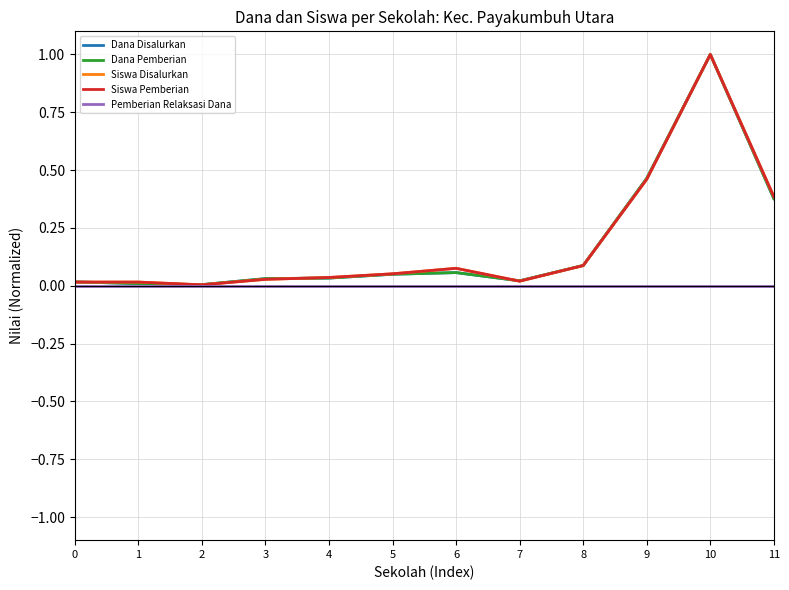

True or false: Siswa Pemberian and Pemberian Relaksasi Dana cross at least once.

False